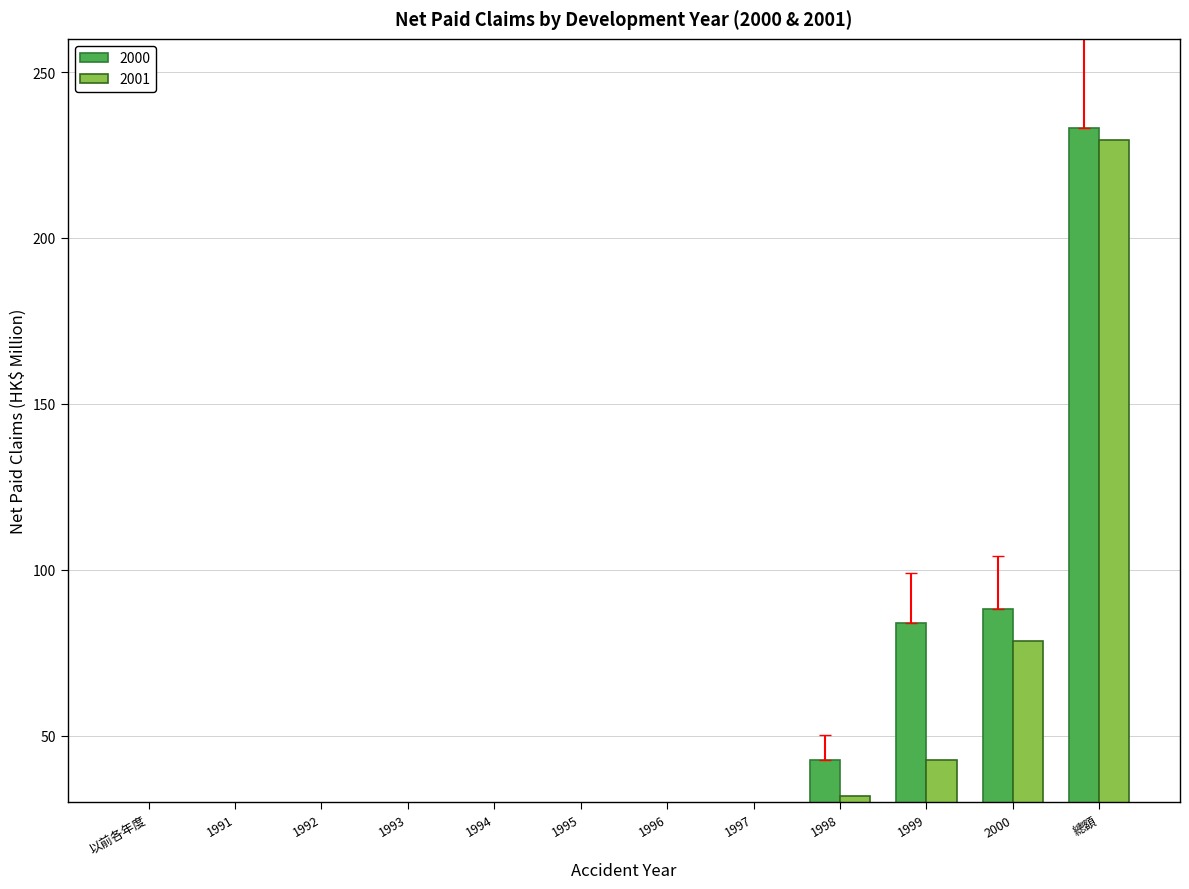

What position from the left is 以前各年度?

1